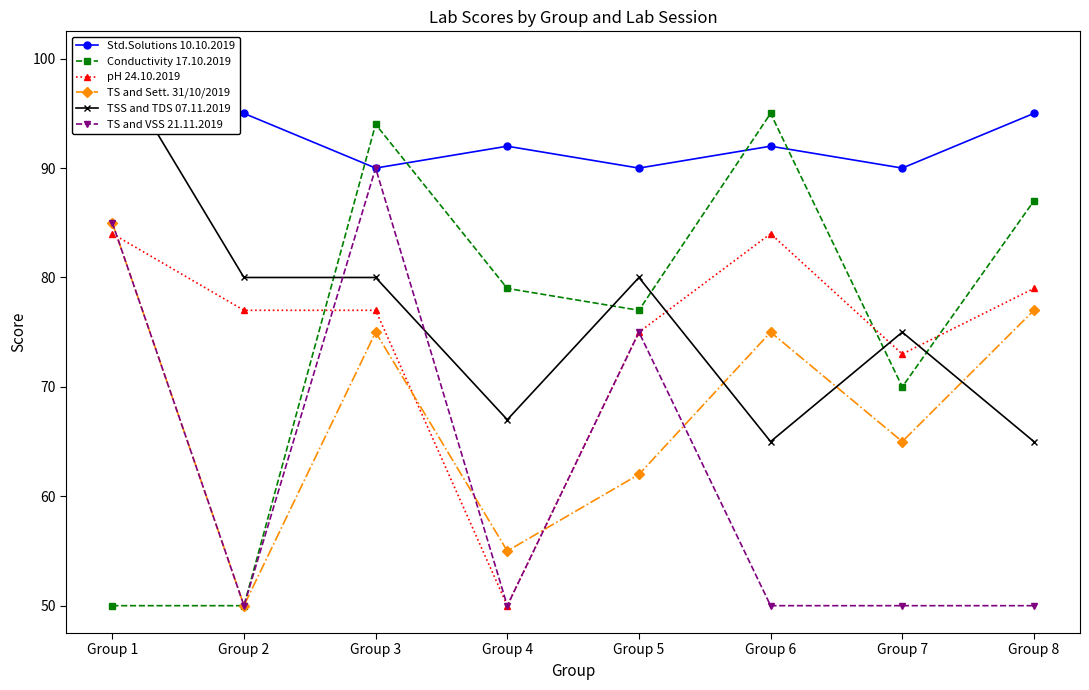

Which series has the widest spread of values?

Conductivity 17.10.2019